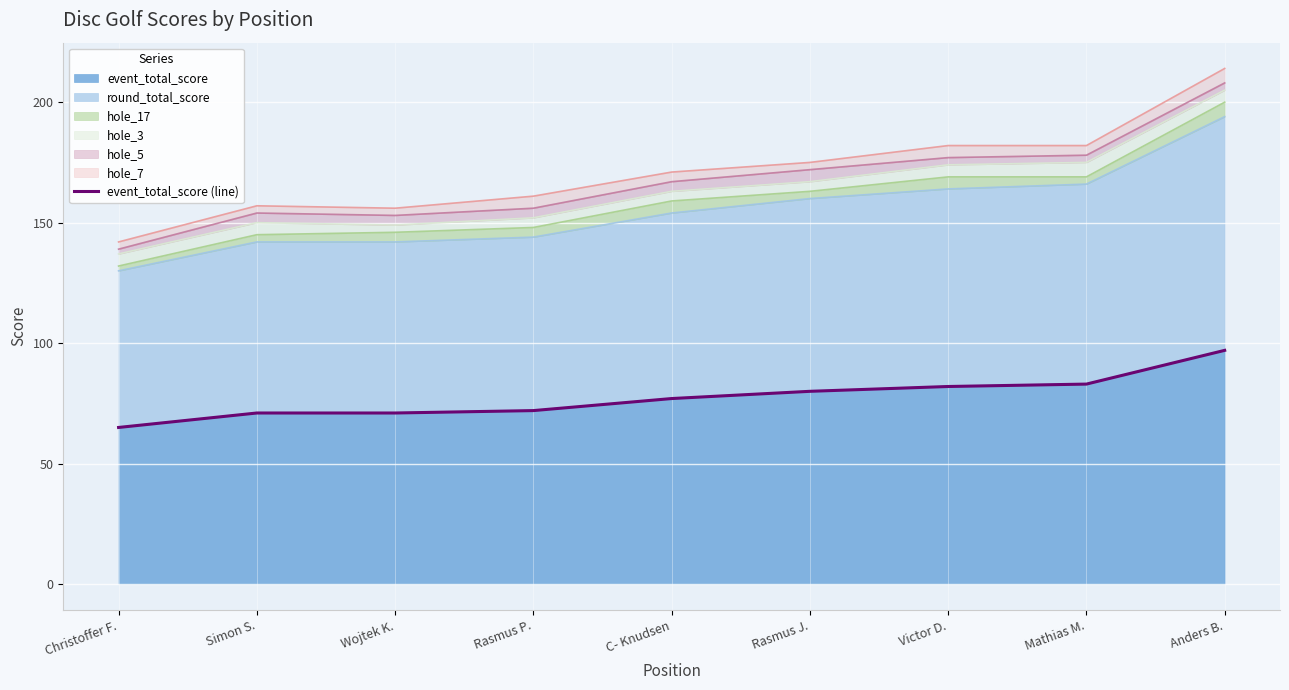

Rank the categories by value from highest to lowest.

Anders B., Mathias M., Victor D., Rasmus J., C- Knudsen, Rasmus P., Simon S., Wojtek K., Christoffer F.